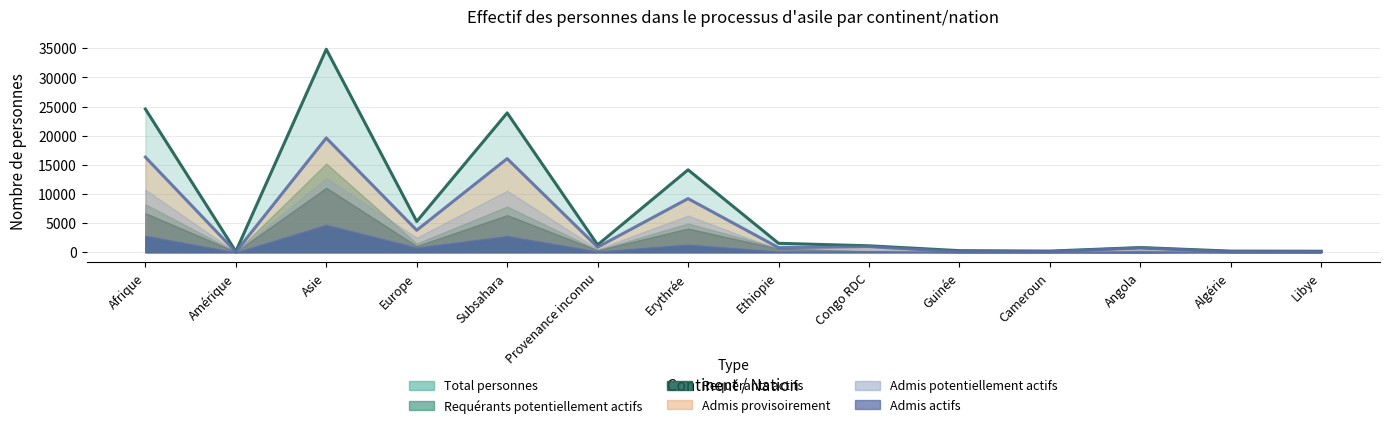

What is the label of the 4th point from the right?

Cameroun